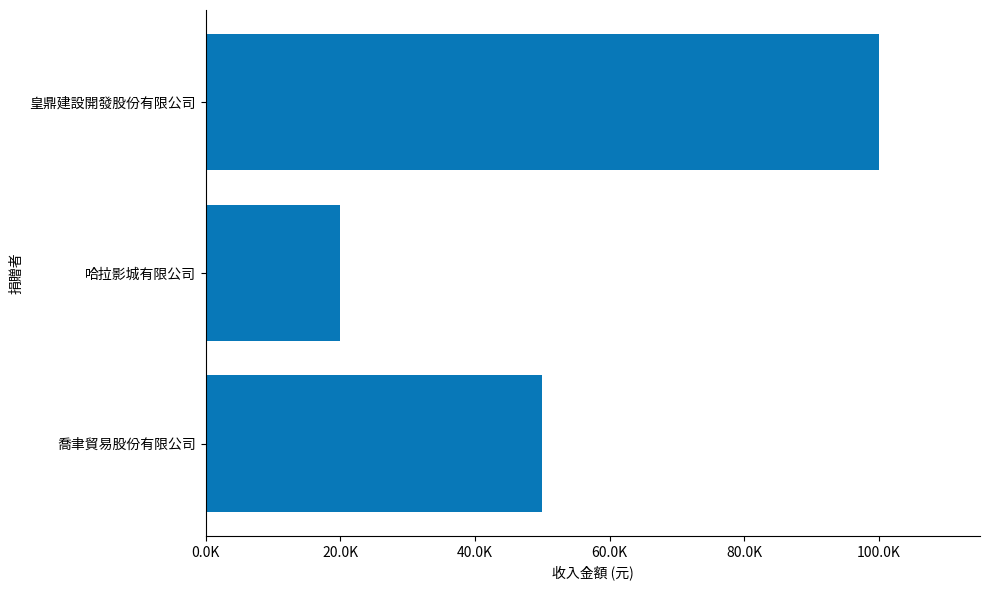

Does the chart contain any negative values?

No